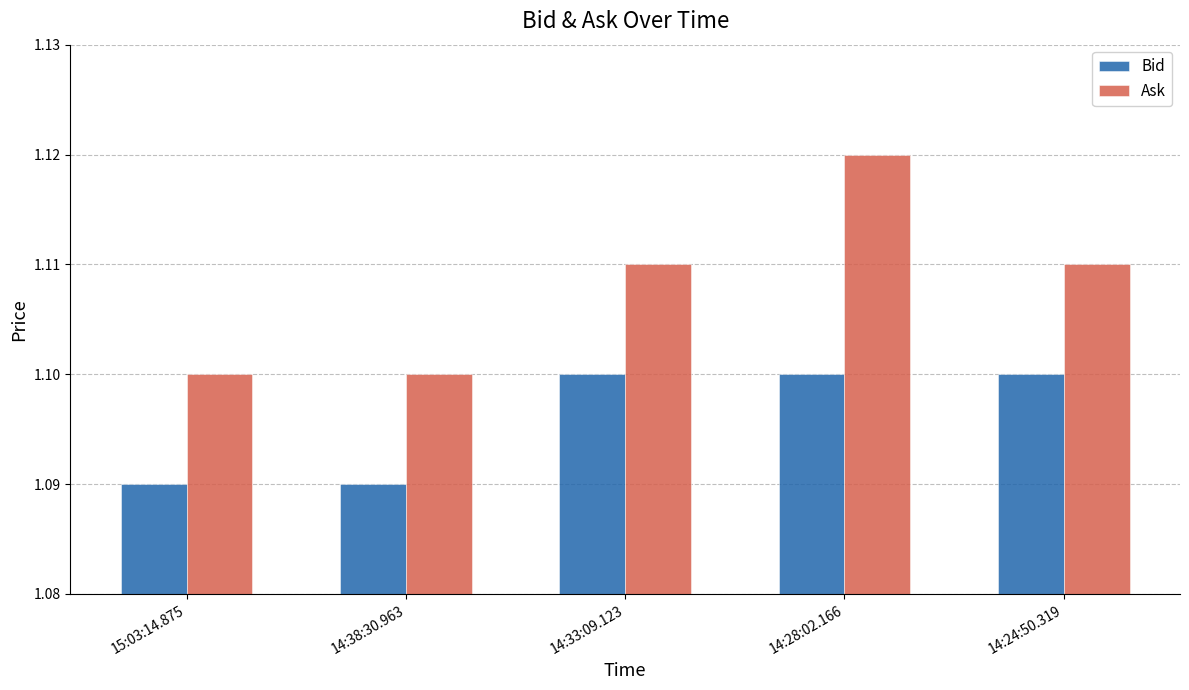

Rank the series by their maximum value, from highest to lowest.

Ask, Bid